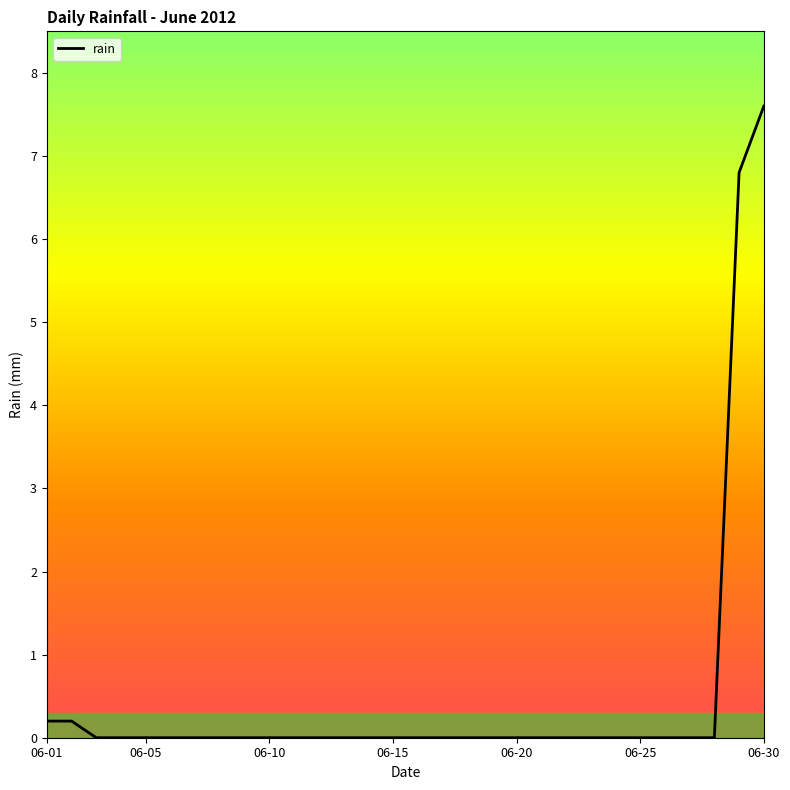

What is the greatest value displayed?

7.6